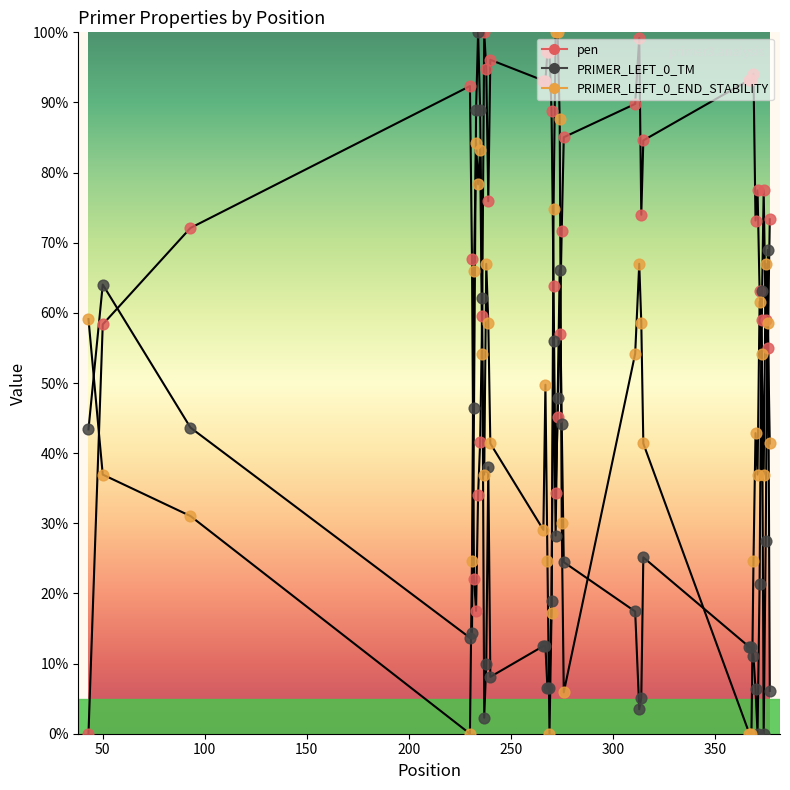

What is the total value across all series at 271?

194.6